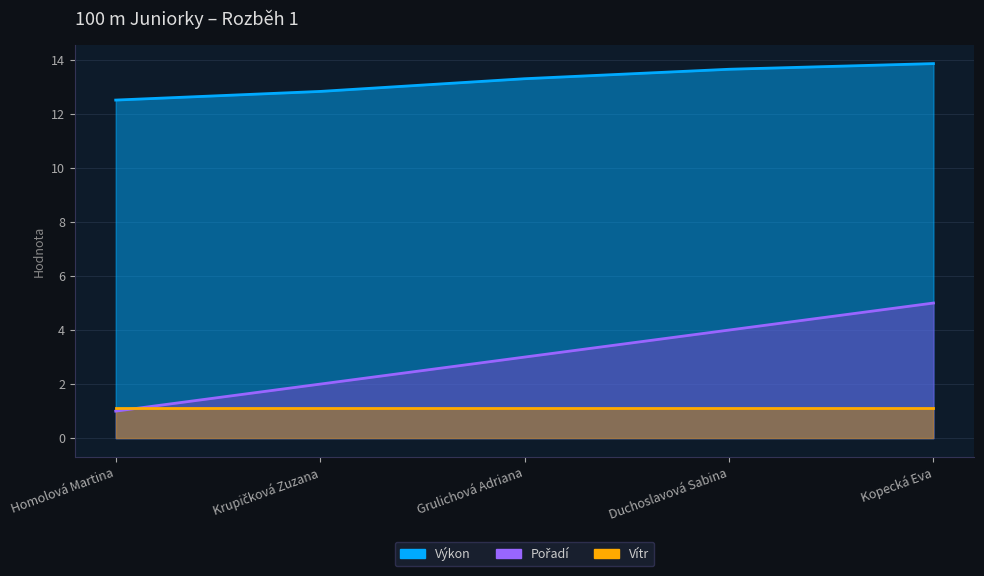

How many categories are shown in the chart?

5